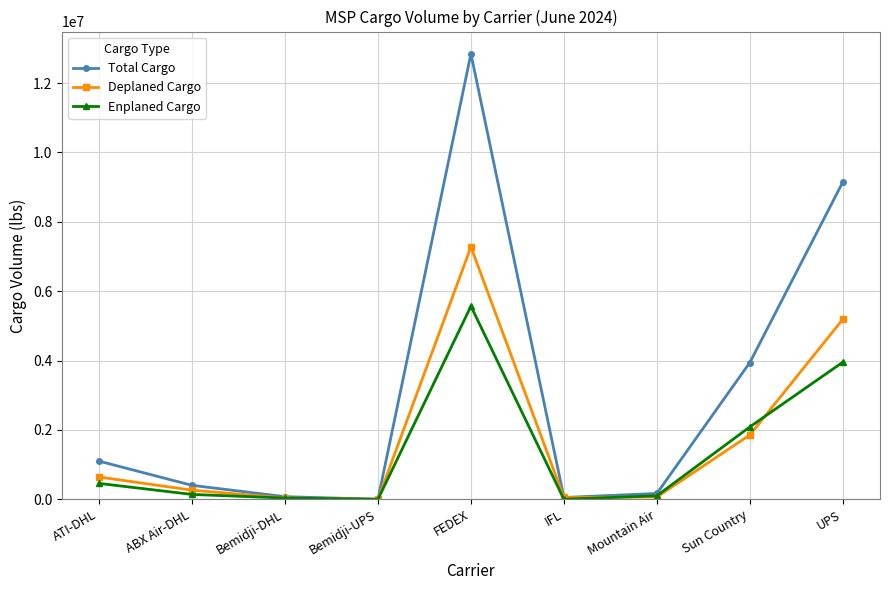

Rank the series by their average value, from highest to lowest.

Total Cargo, Deplaned Cargo, Enplaned Cargo